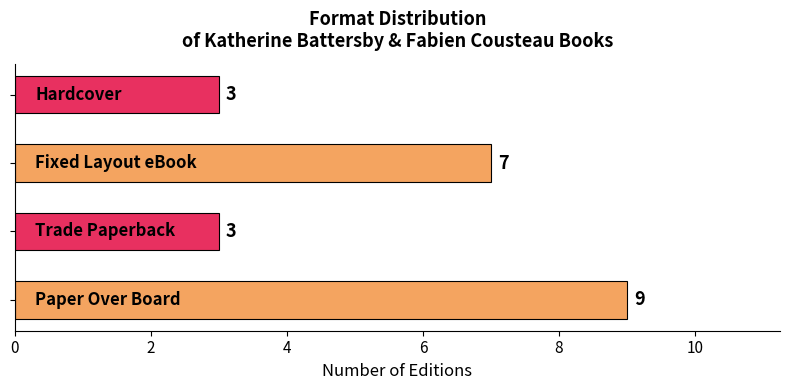

What is the difference between the second highest and second lowest values?

4